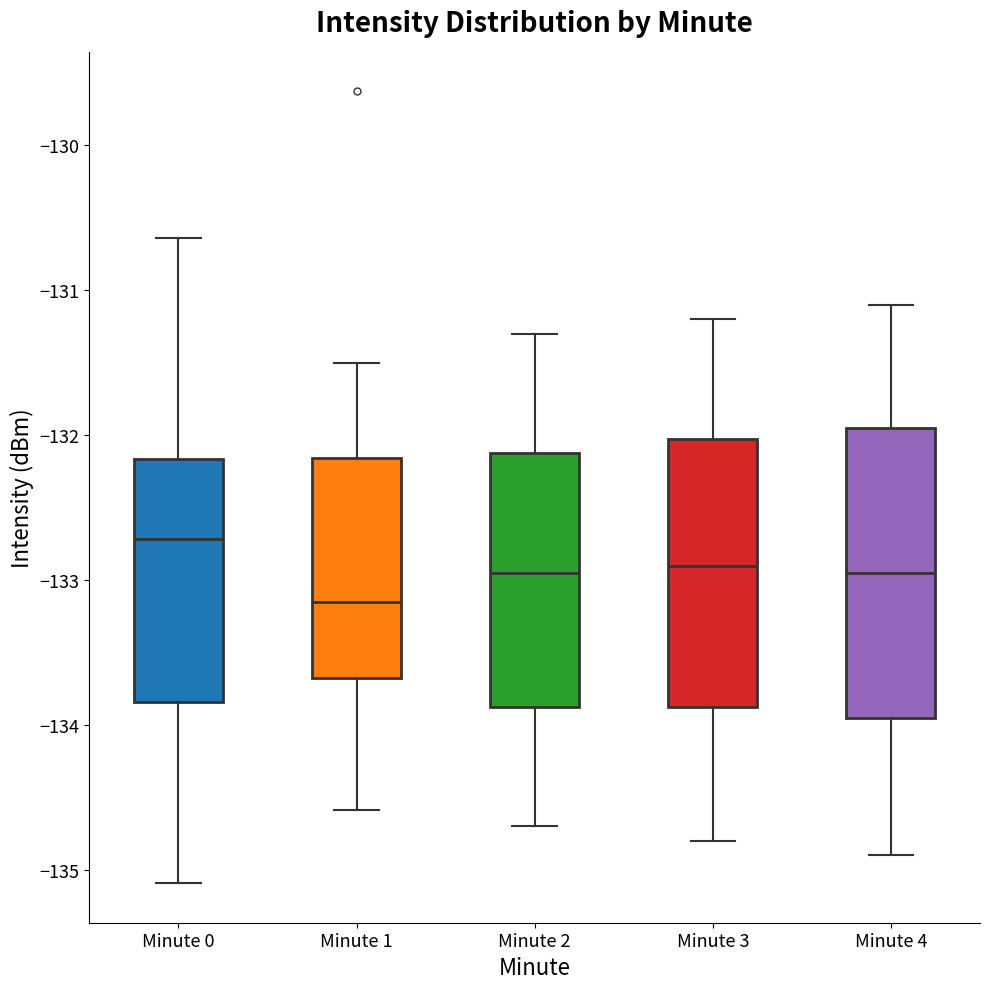

Where is the upper edge of the box for Minute 3 on the y-axis? The values are not printed on the chart, so give them approximately, as read against the axis.

-132.0